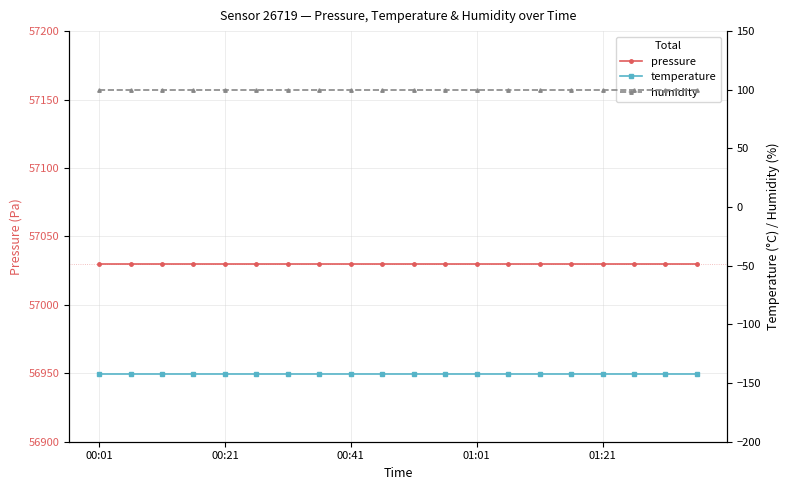

The pressure series shows 57030.1 at 00:21. True or false?

True